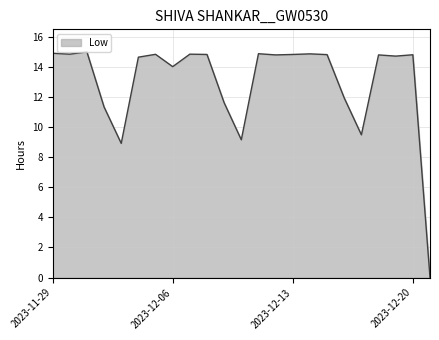

What is the greatest value displayed?

15.0